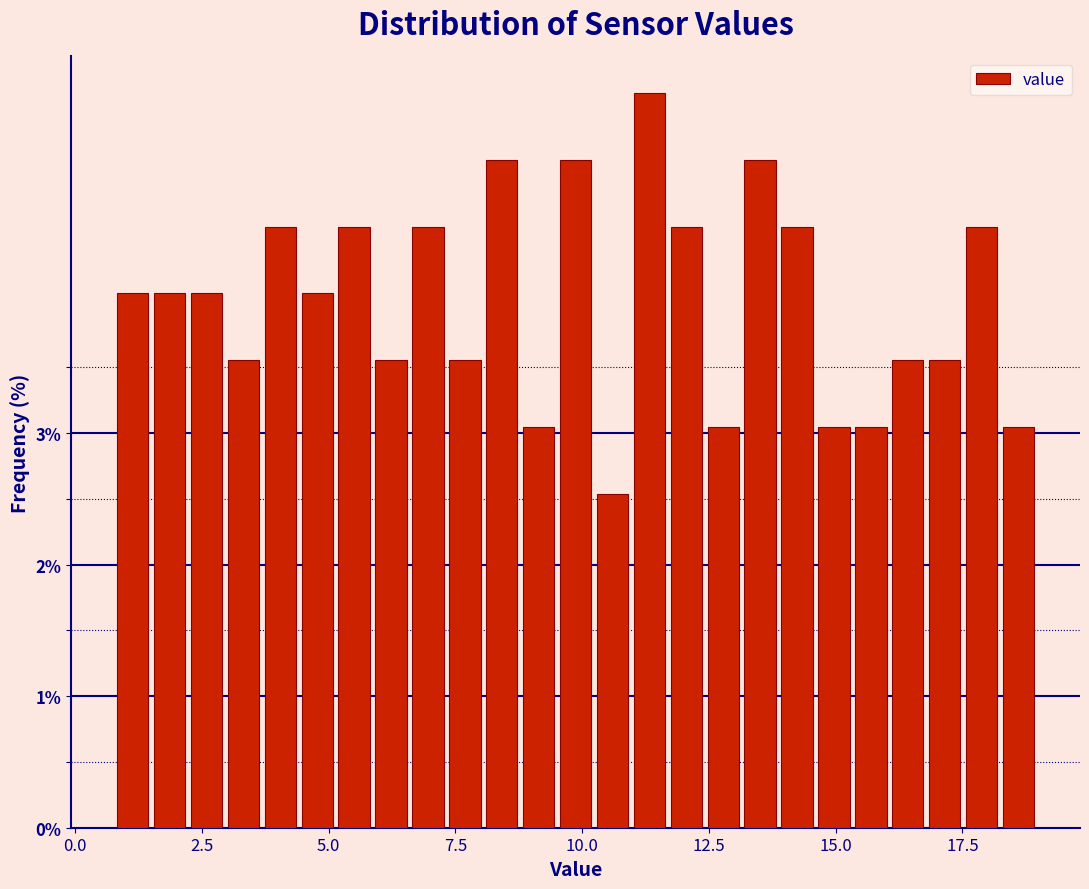

Around what value on the x-axis is the tallest bar? Give the approximate position of its centre, as read against the axis.

11.5